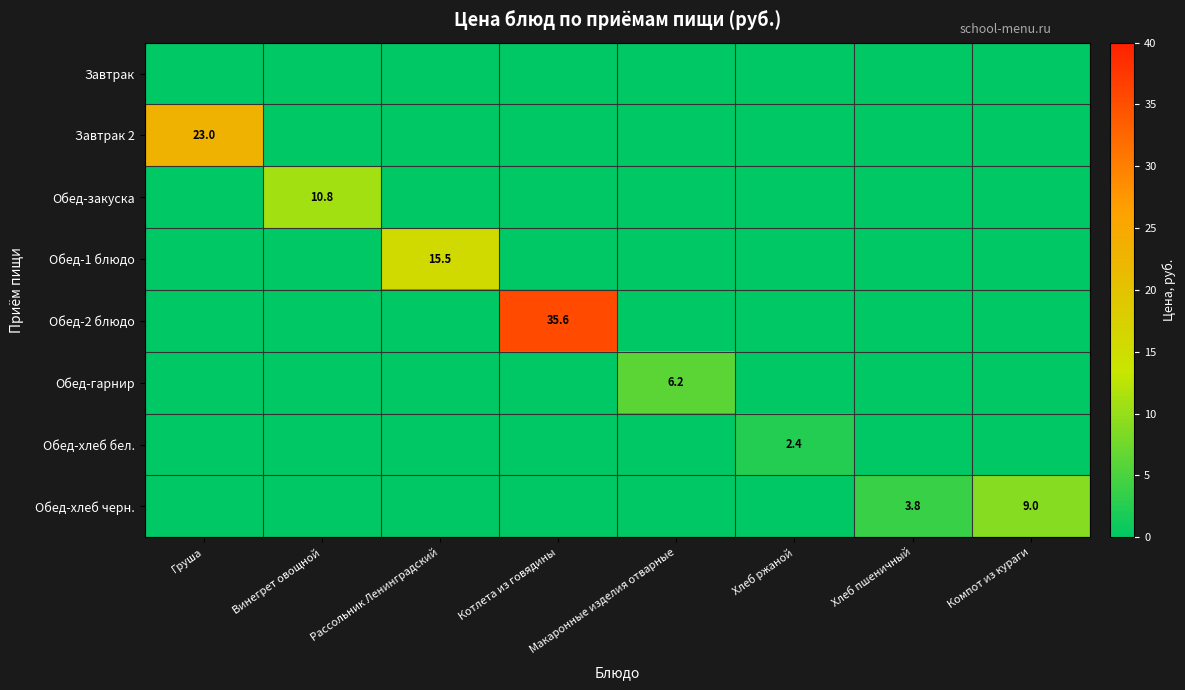

True or false: Обед-2 блюдо has a value of 15.8 at Котлета из говядины.

False